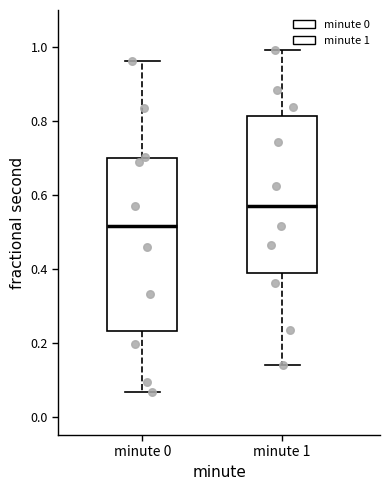

Comparing the boxes themselves (not the whiskers), which one is the tallest?

minute 0